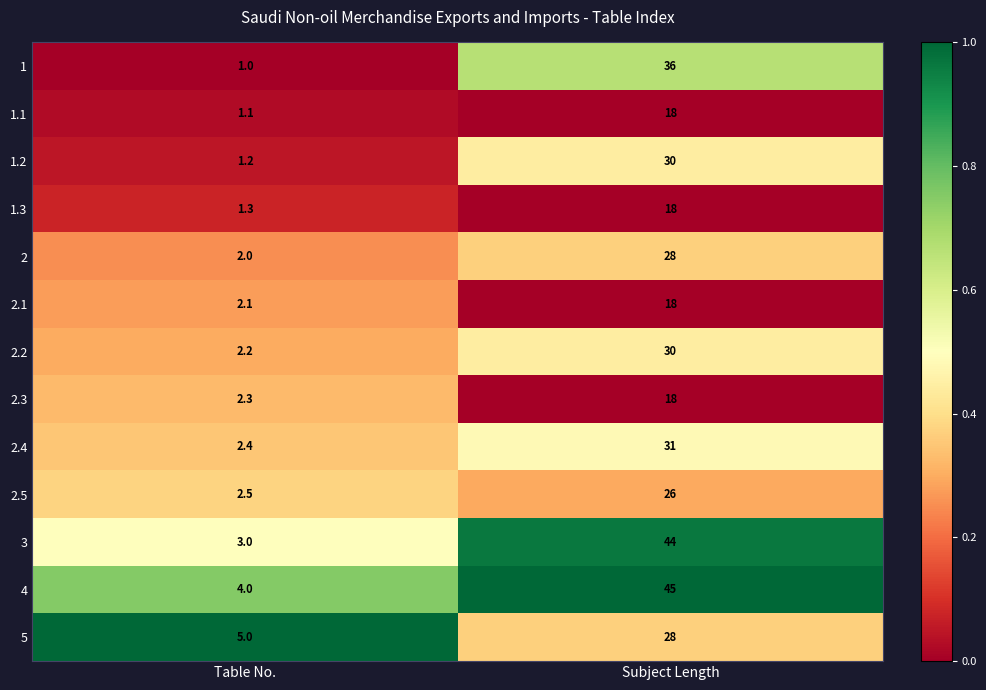

What is the average value of the 5 series?

16.5